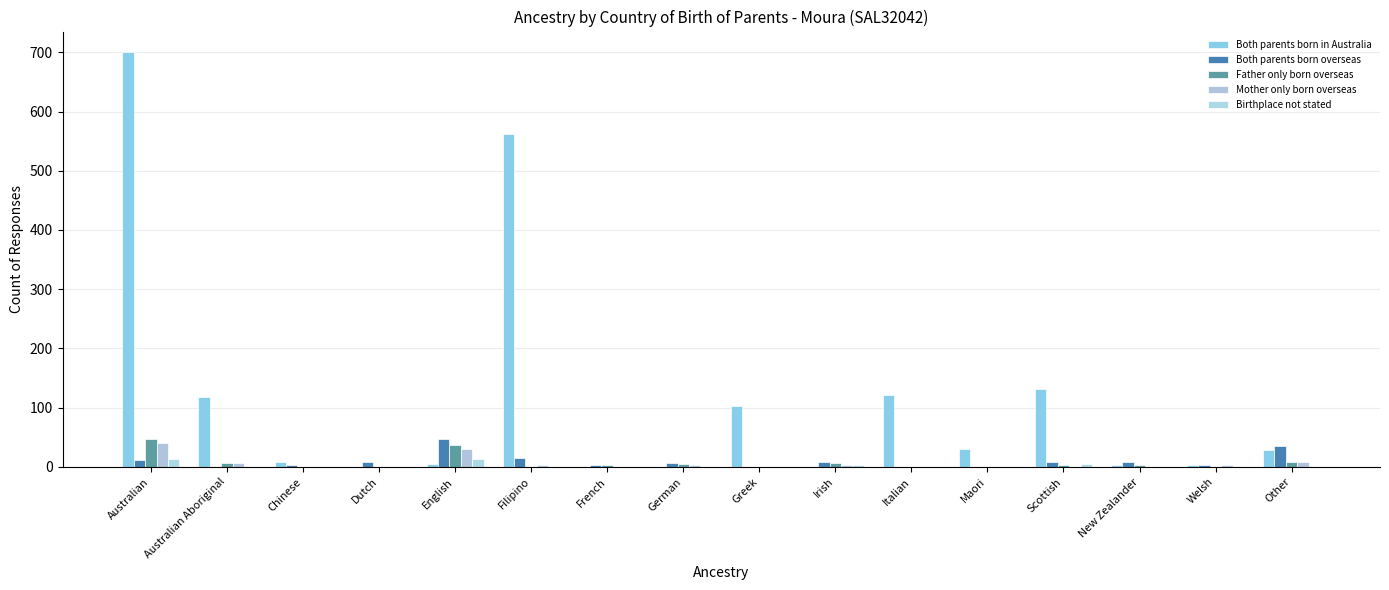

At how many categories does at least one series exceed 348?

2